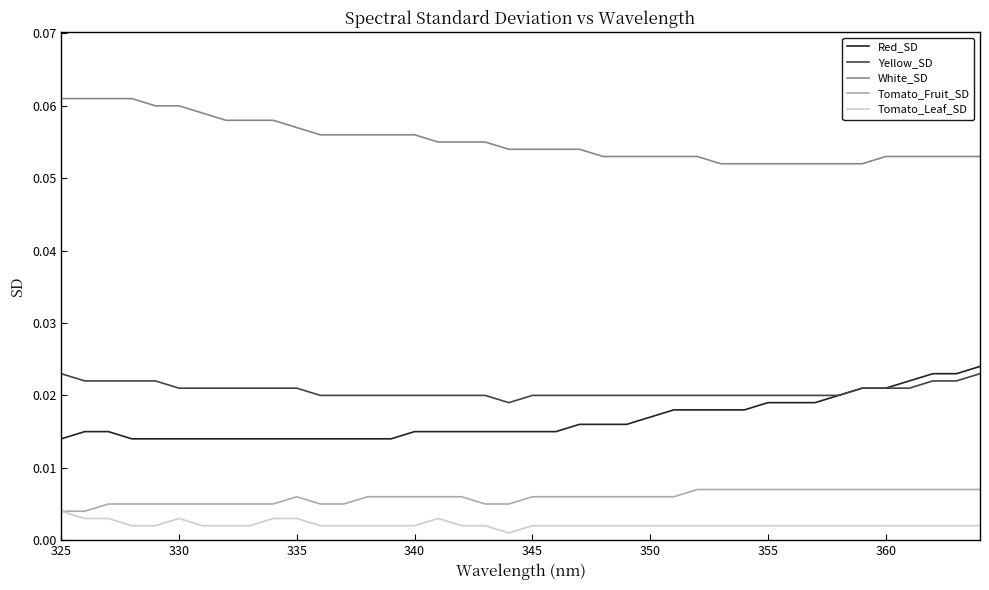

Which series has the largest total across all categories?

White_SD